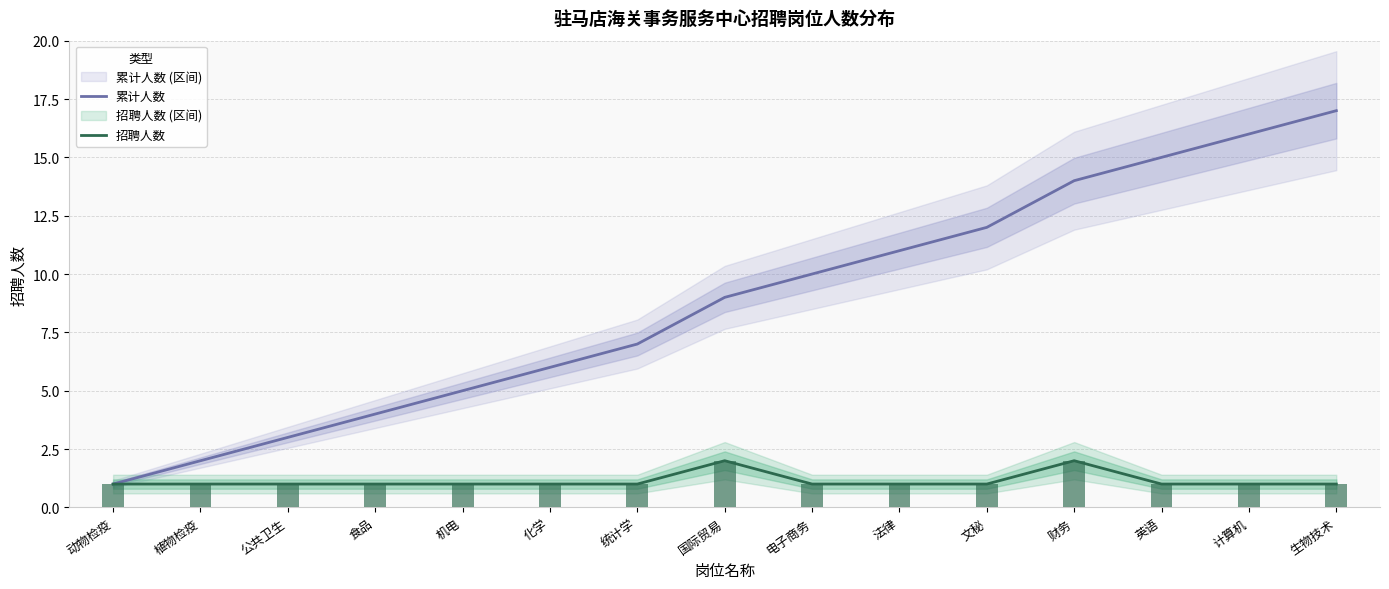

What is the label of the 15th bar from the left?

生物技术